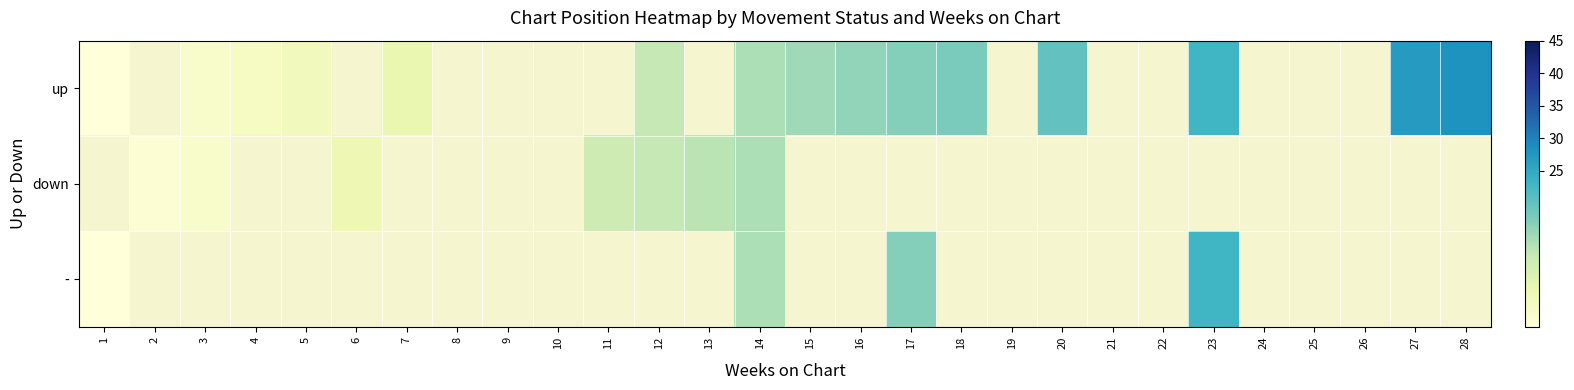

Reading left to right, list all the values displayed in this chart.

up: 1=1	2=0	3=3	4=4	5=5	6=0	7=7	8=0	9=0	10=0	11=0	12=12	13=0	14=14	15=15	16=16	17=17	18=18	19=0	20=20	21=0	22=0	23=23	24=0	25=0	26=0	27=27	28=28
down: 1=0	2=2	3=3	4=0	5=0	6=6	7=0	8=0	9=0	10=0	11=11	12=12	13=13	14=14	15=0	16=0	17=0	18=0	19=0	20=0	21=0	22=0	23=0	24=0	25=0	26=0	27=0	28=0
-: 1=1	2=0	3=0	4=0	5=0	6=0	7=0	8=0	9=0	10=0	11=0	12=0	13=0	14=14	15=0	16=0	17=17	18=0	19=0	20=0	21=0	22=0	23=23	24=0	25=0	26=0	27=0	28=0